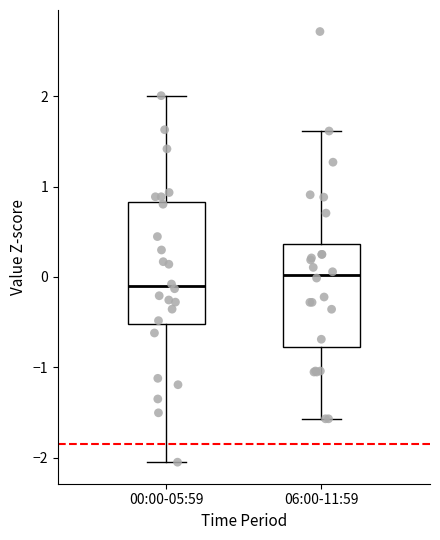

Reading left to right, read every box against the y-axis: the position of its median line, the range the box covers, and the ends of its whiskers. The values are not printed on the chart, so give them approximately, as read against the axis.

00:00-05:59: median -0.1, box -0.5 to 0.8, whiskers -2.0 to 2.0
06:00-11:59: median 0.0, box -0.8 to 0.4, whiskers -1.6 to 1.6